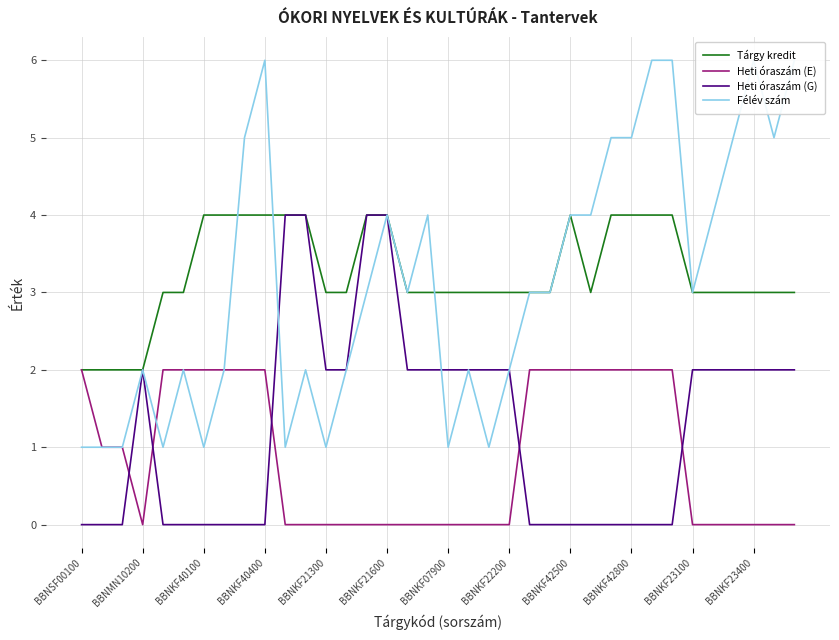

True or false: Heti óraszám (G) has more than 1 points higher than both neighbors.

False